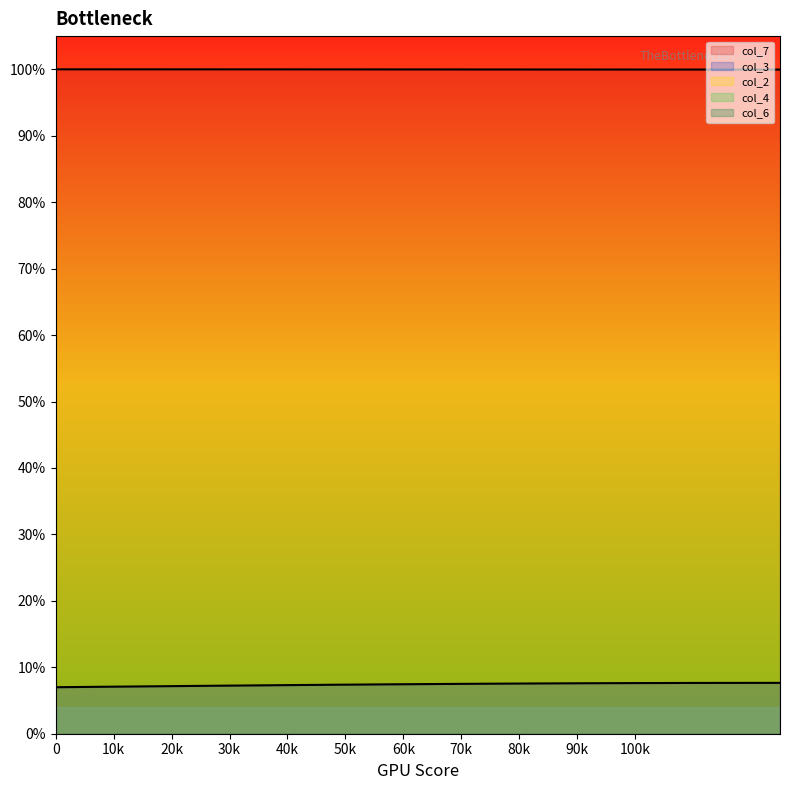

True or false: col_4 has more than 0 points higher than both neighbors.

False